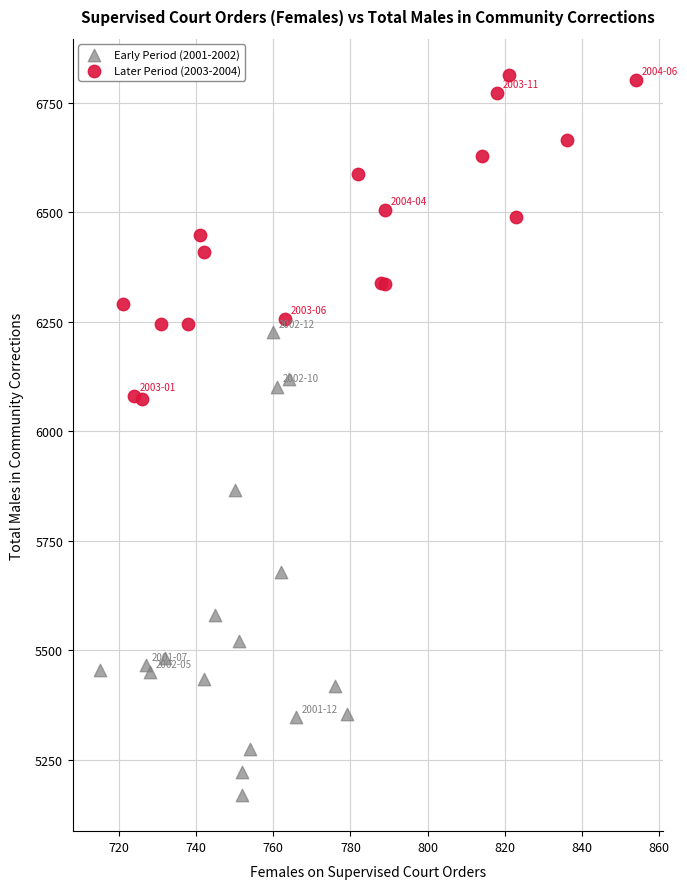

What are all the series names shown in the legend?

Early Period (2001-2002), Later Period (2003-2004)